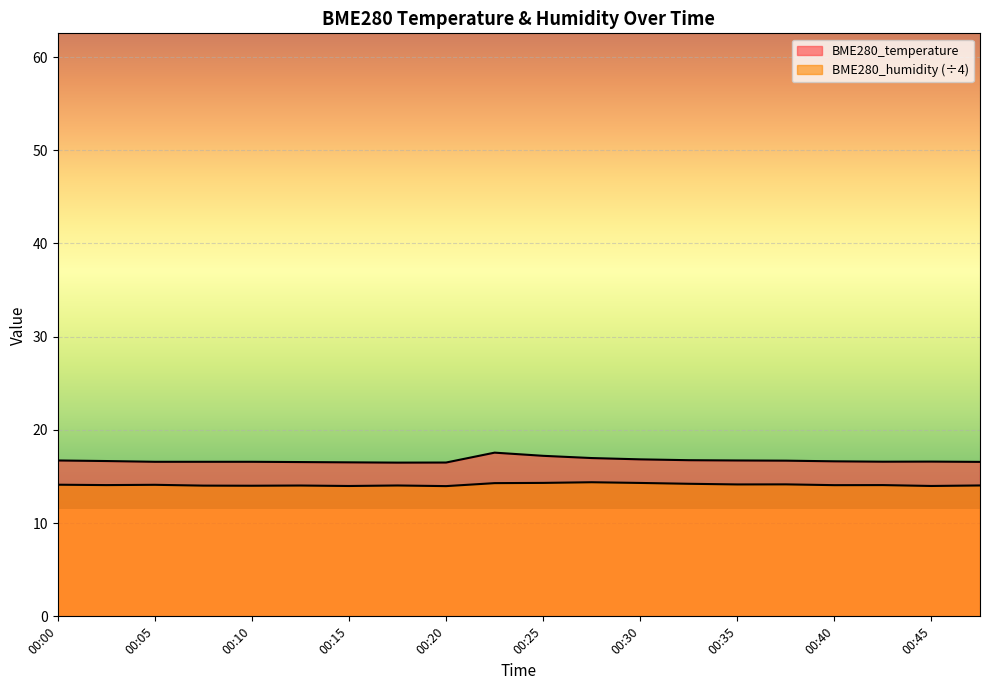

Where is the first local maximum for BME280_temperature?

00:23